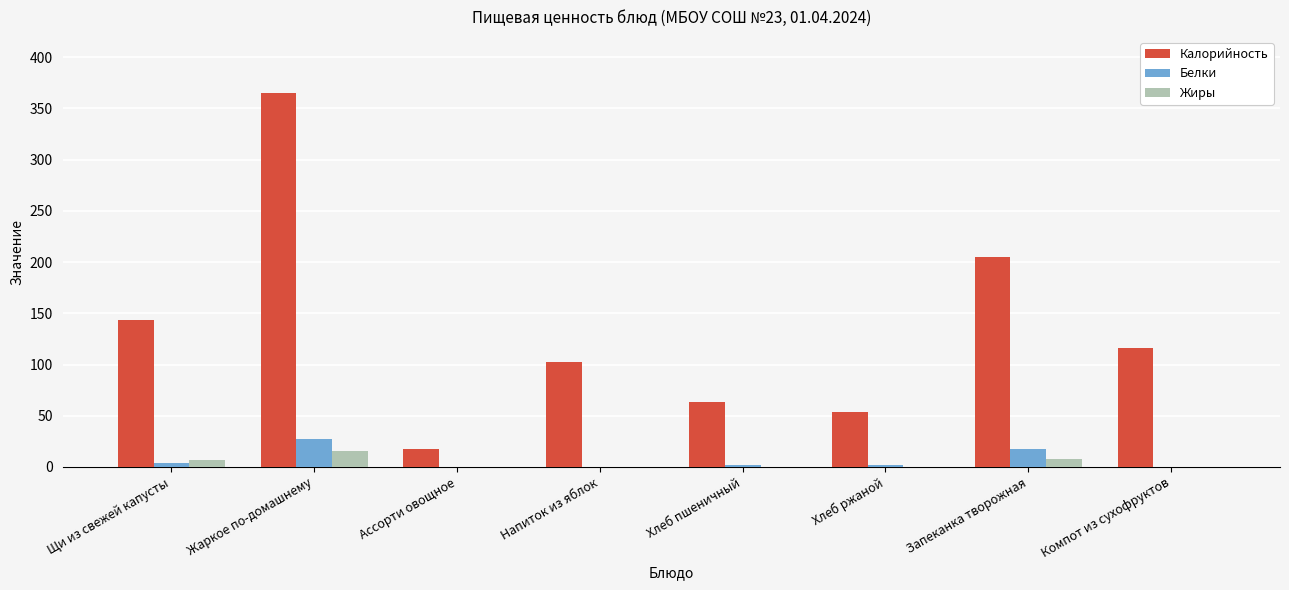

Which series has the largest range (max minus min)?

Калорийность